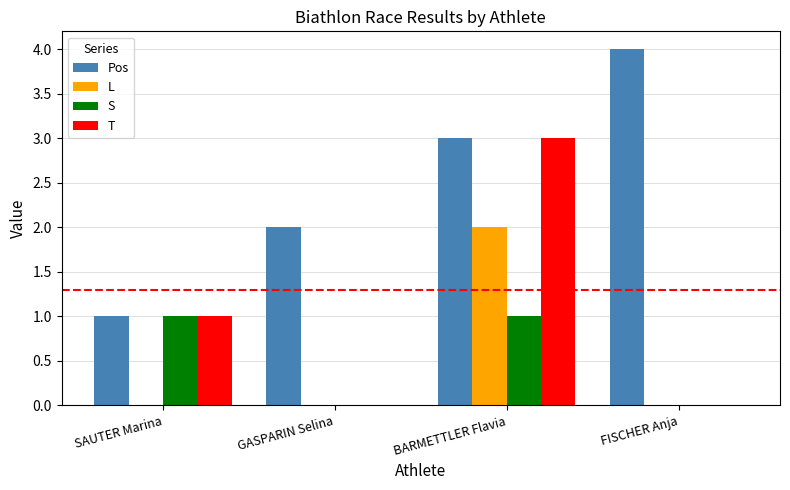

Are the bars grouped side by side (vs. stacked)?

Yes